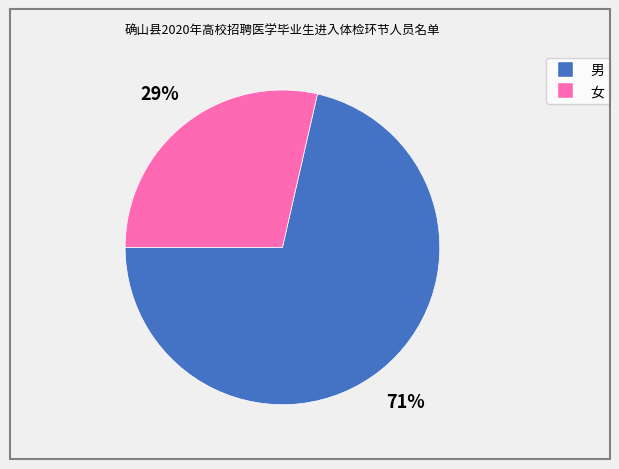

To the nearest percent, what is the combined percentage of 女 and 男?

100%